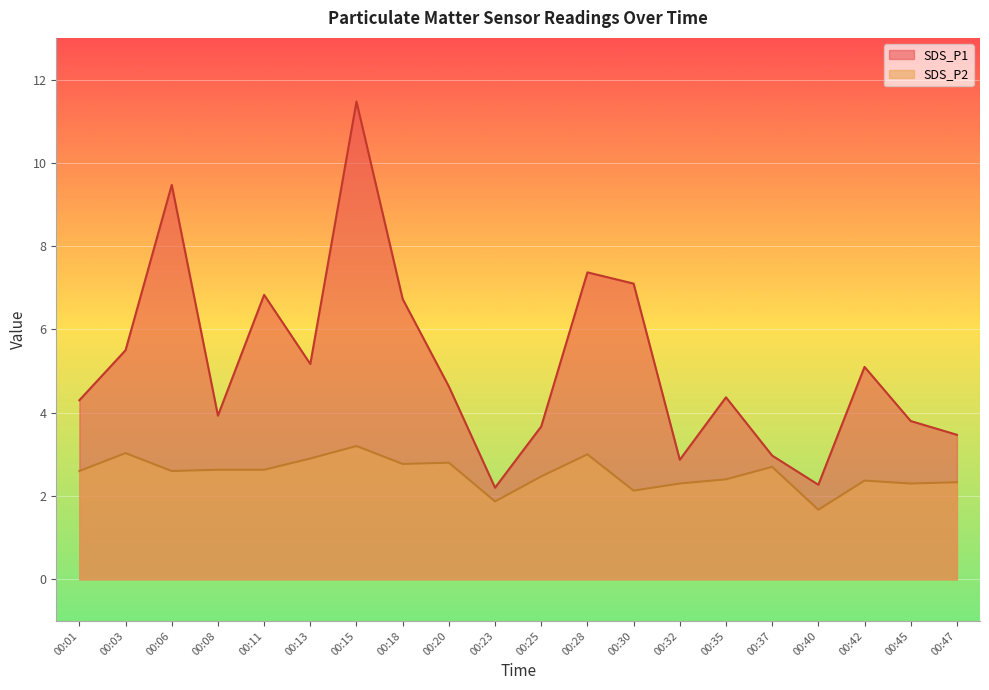

Rank the series by their average value, from lowest to highest.

SDS_P2, SDS_P1